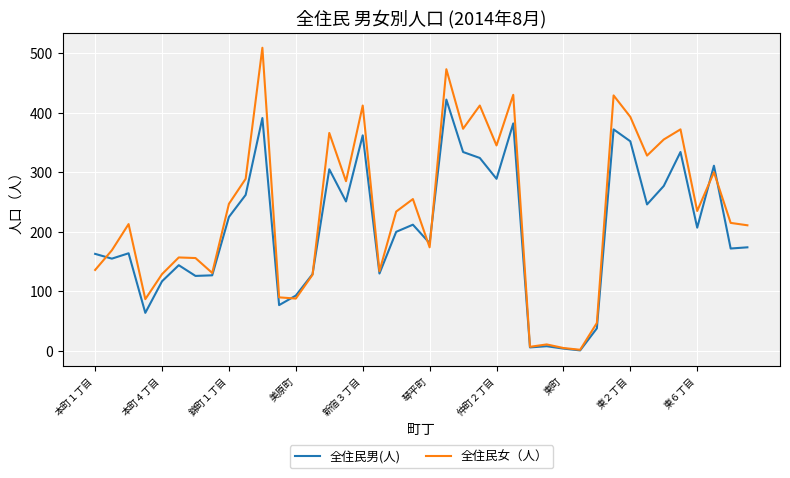

Which series has the largest total across all categories?

全住民女（人）